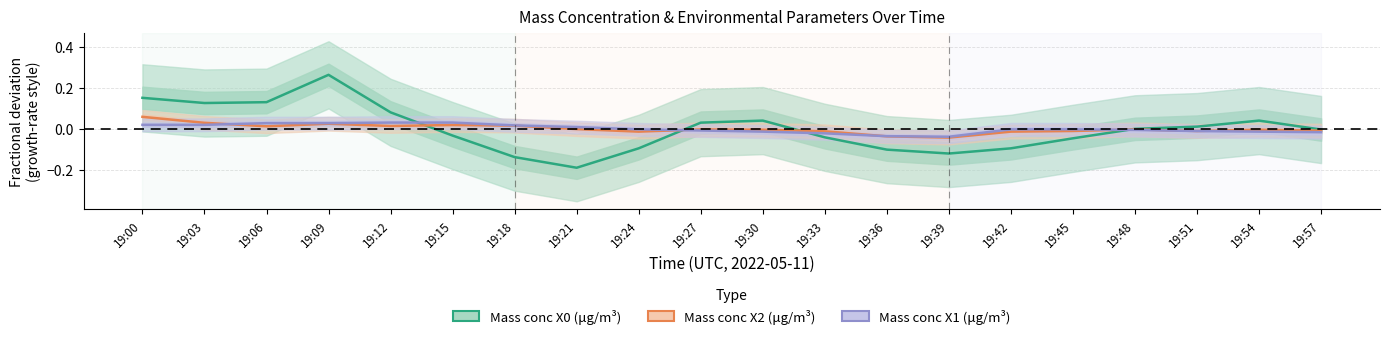

How many values in the Mass conc X0 (μg/m³) series are below 0?

11